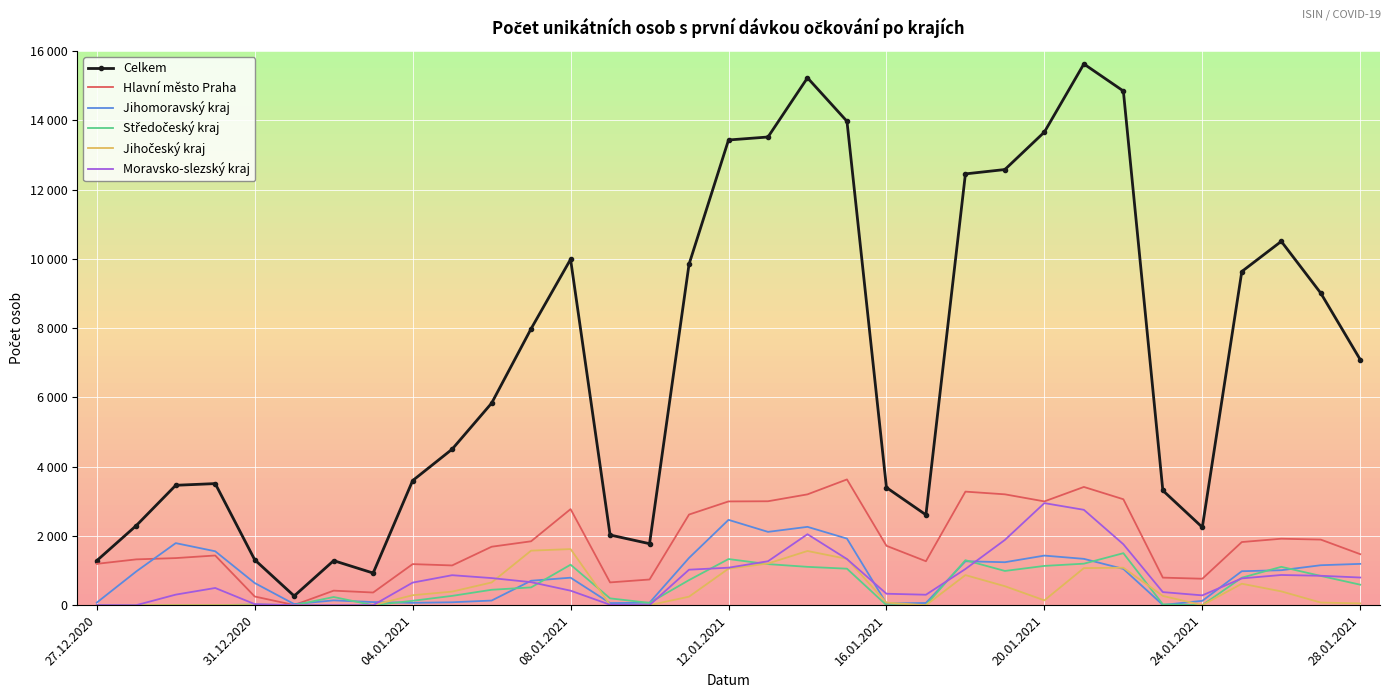

Which label corresponds to the smallest value in the chart?

31.12.2020